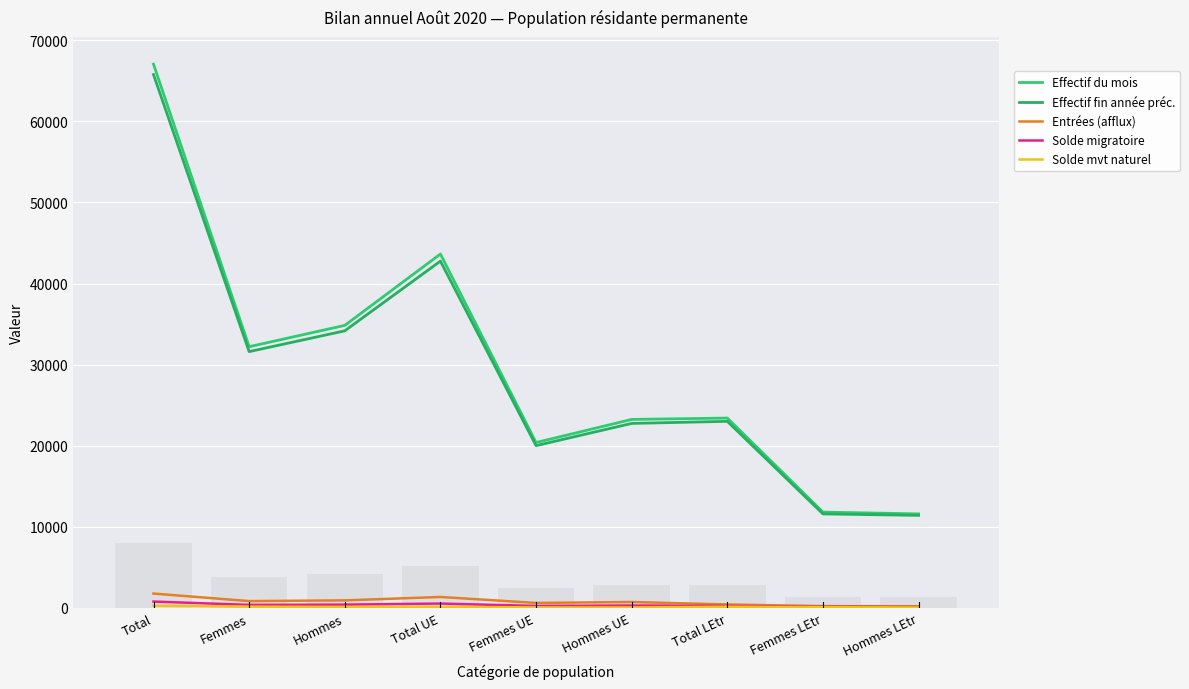

Is the value of Entrées (afflux) at Total greater than the value of Effectif du mois at Femmes?

No